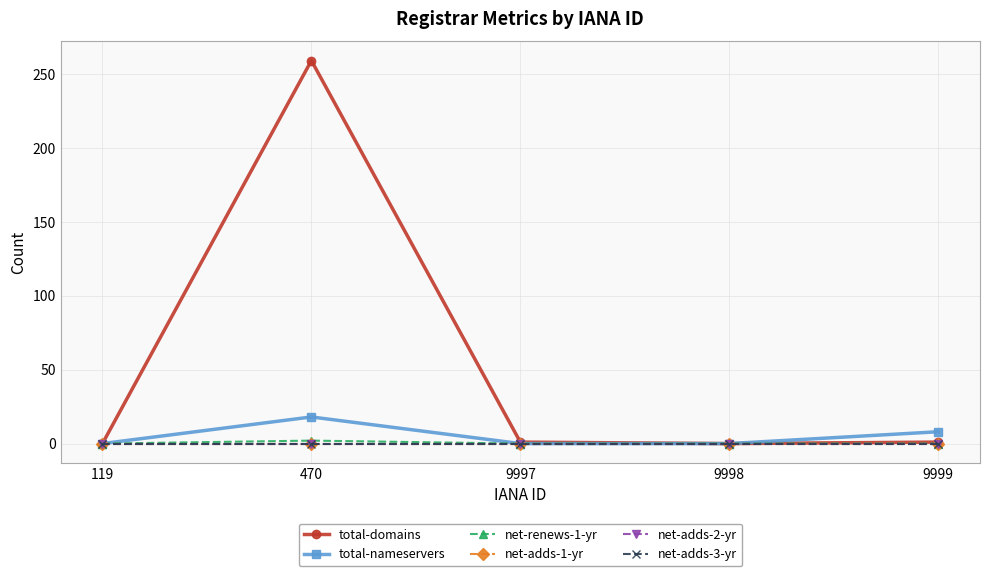

Rank the series by their maximum value, from lowest to highest.

net-adds-1-yr, net-adds-2-yr, net-adds-3-yr, net-renews-1-yr, total-nameservers, total-domains